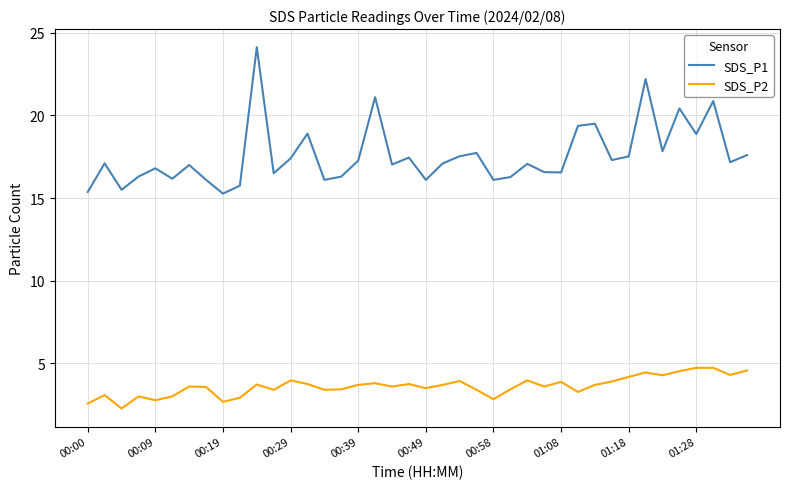

How many categories are shown in the chart?

40